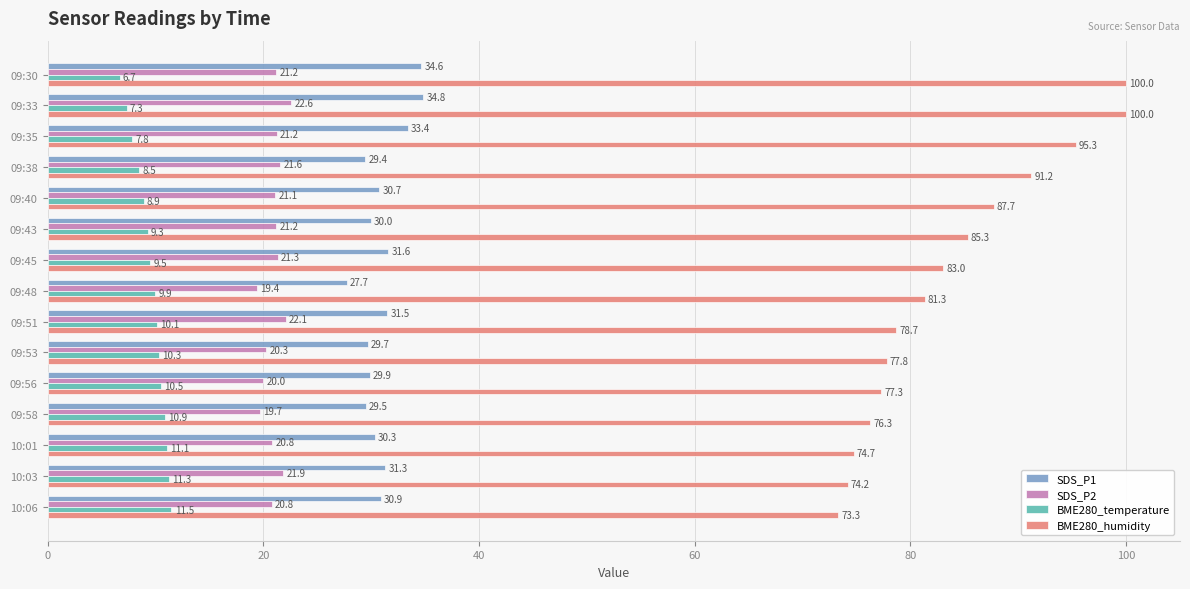

At which category is the sum across all series the highest?

09:33